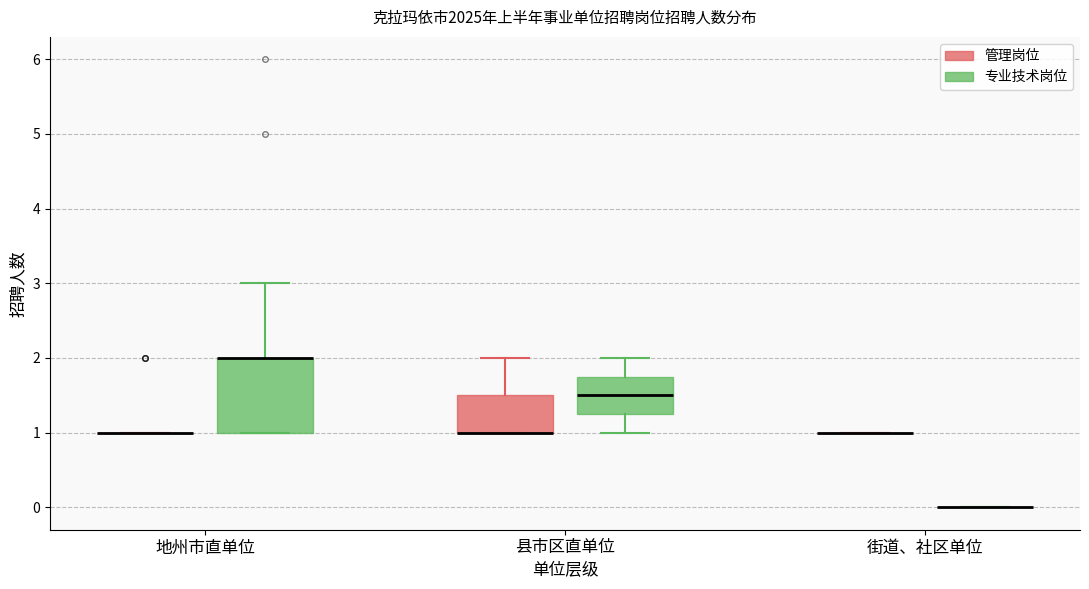

Reading left to right, transcribe this box plot: for each box, give where its median line is, the range the box spans, and where its two whiskers end, as read against the y-axis. The values are not printed on the chart, so give them approximately, as read against the axis.

地州市直单位 (管理岗位): box collapsed to a line at 1.0, whiskers 1.0 to 1.0
地州市直单位 (专业技术岗位): median 2.0 (drawn on the box's upper edge), box 1.0 to 2.0, whiskers 1.0 to 3.0
县市区直单位 (管理岗位): median 1.0 (drawn on the box's lower edge), box 1.0 to 1.5, whiskers 1.0 to 2.0
县市区直单位 (专业技术岗位): median 1.5, box 1.3 to 1.8, whiskers 1.0 to 2.0
街道、社区单位 (管理岗位): box collapsed to a line at 1.0, whiskers 1.0 to 1.0
街道、社区单位 (专业技术岗位): box collapsed to a line at 0.0, whiskers 0.0 to 0.0